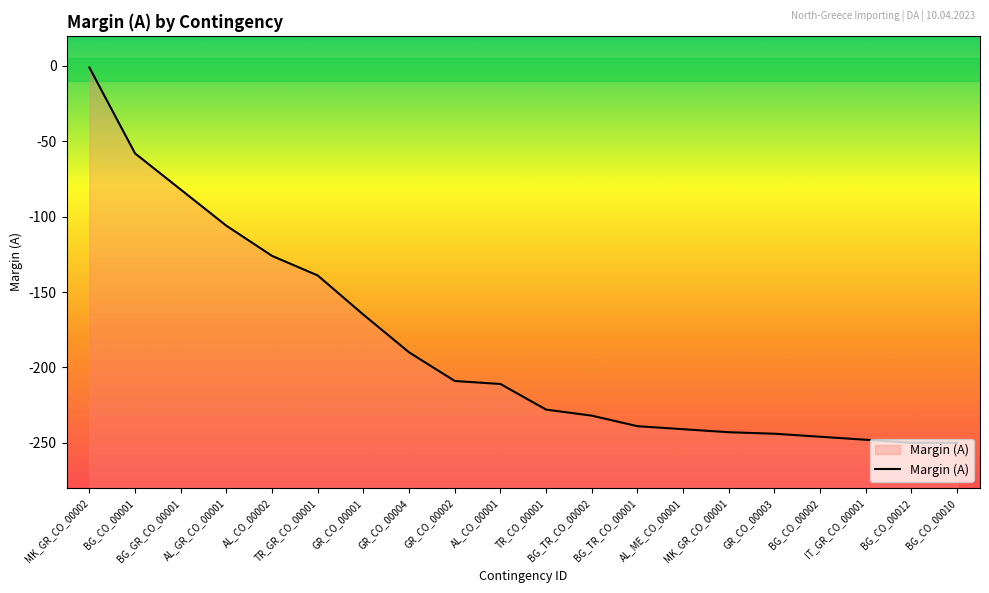

True or false: the data shows -211 at AL_CO_00001.

True